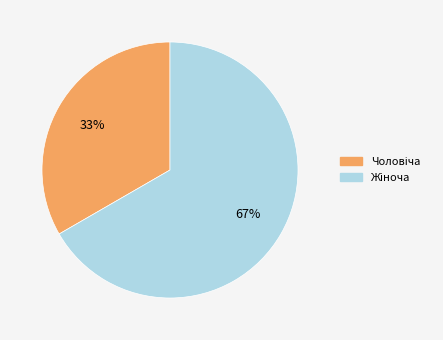

How many slices are in this pie chart?

2